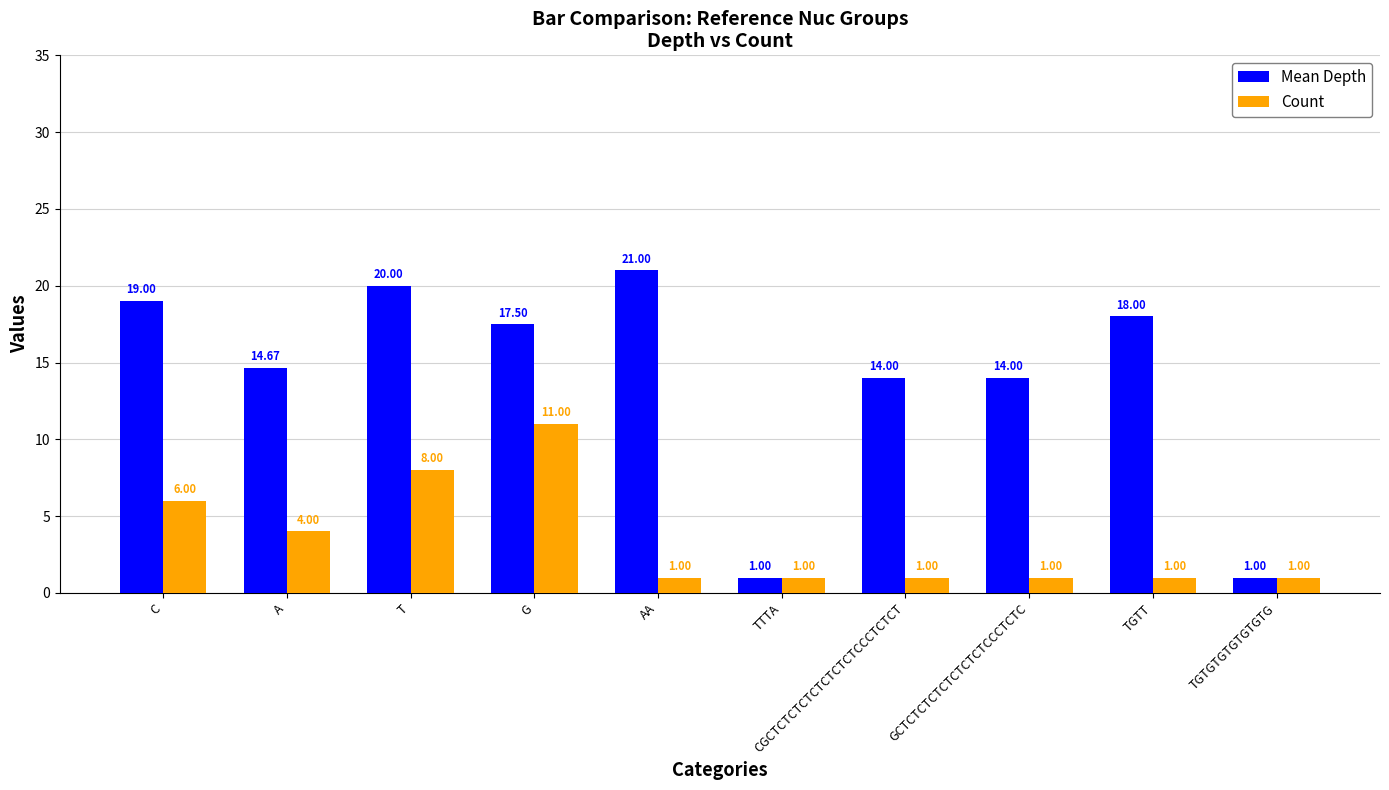

Rank the series at AA from lowest to highest value.

Count, Mean Depth